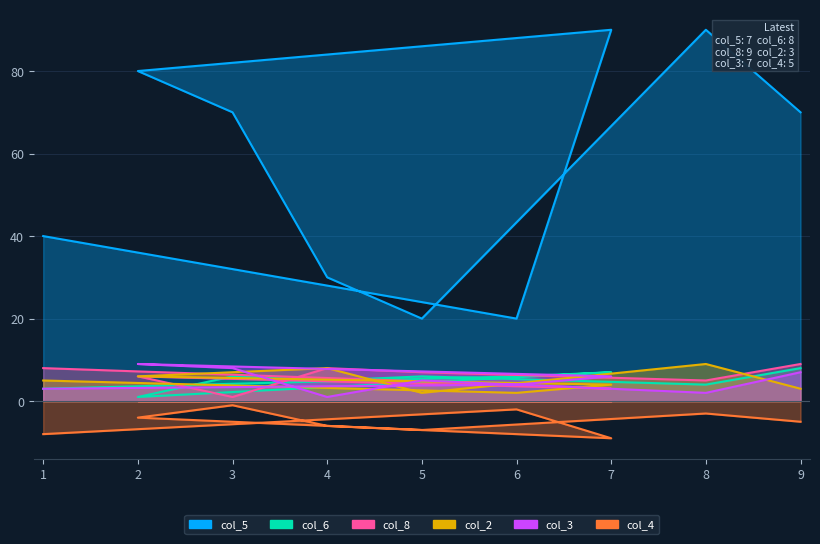

True or false: col_2 and col_8 cross at least once.

True